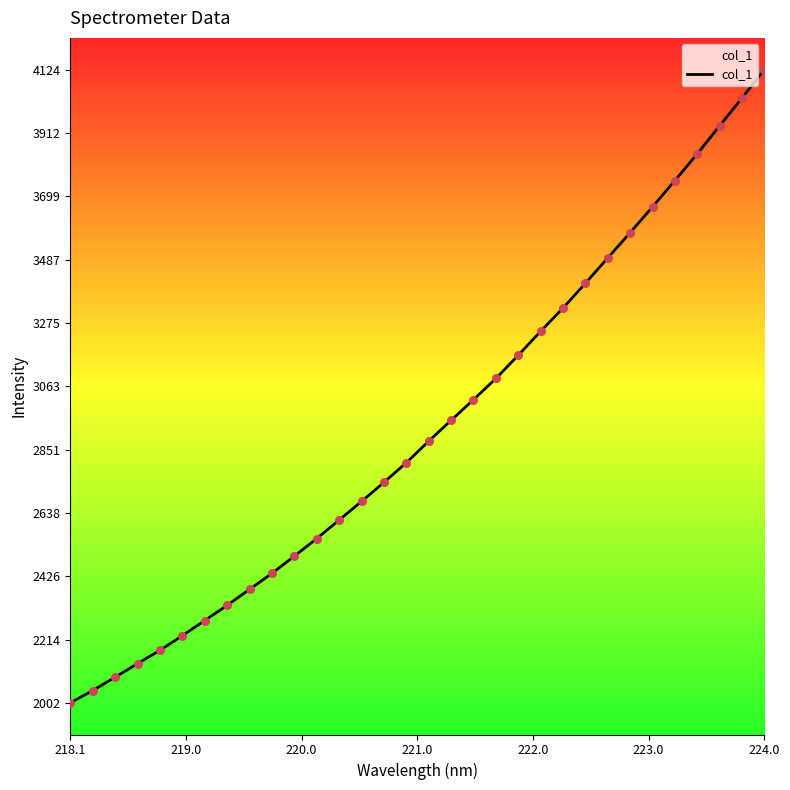

What is the difference between the maximum and minimum values?

2122.0